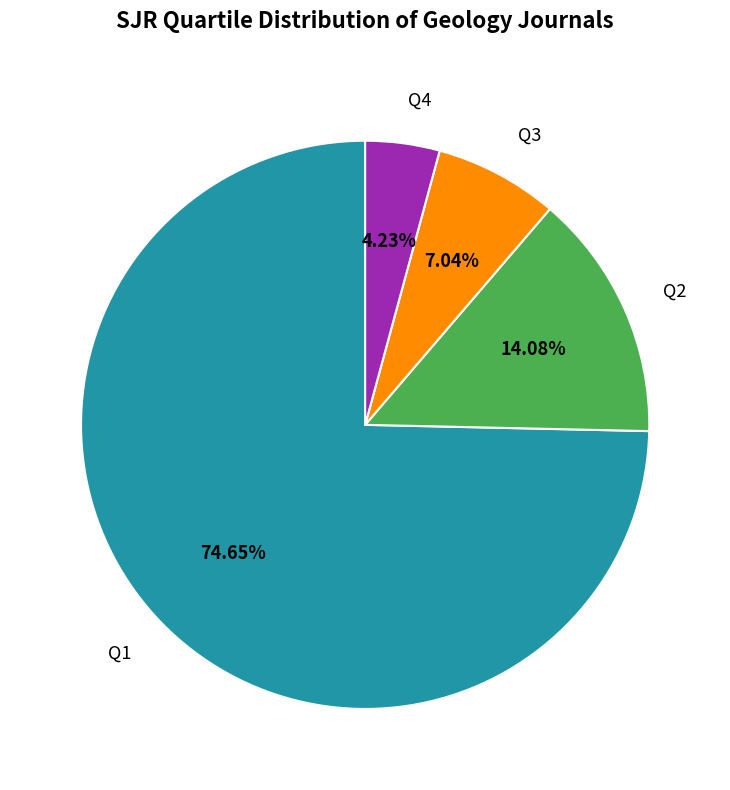

Which slice is the smallest?

Q4